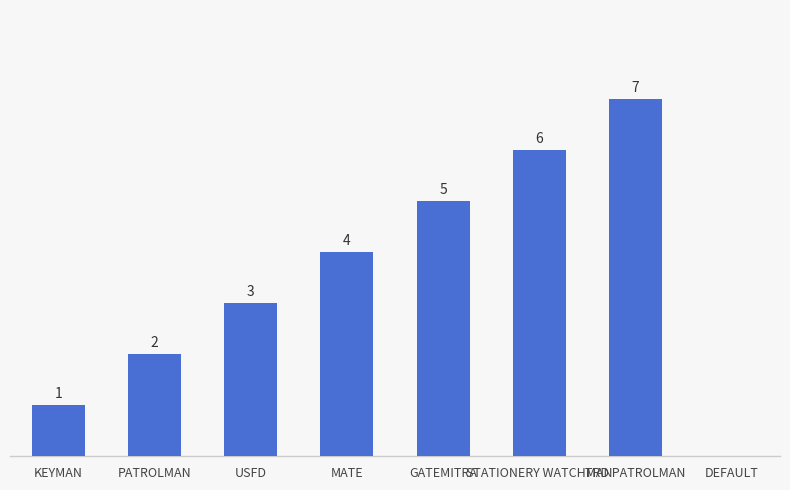

Which label corresponds to the largest value in the chart?

TRD PATROLMAN